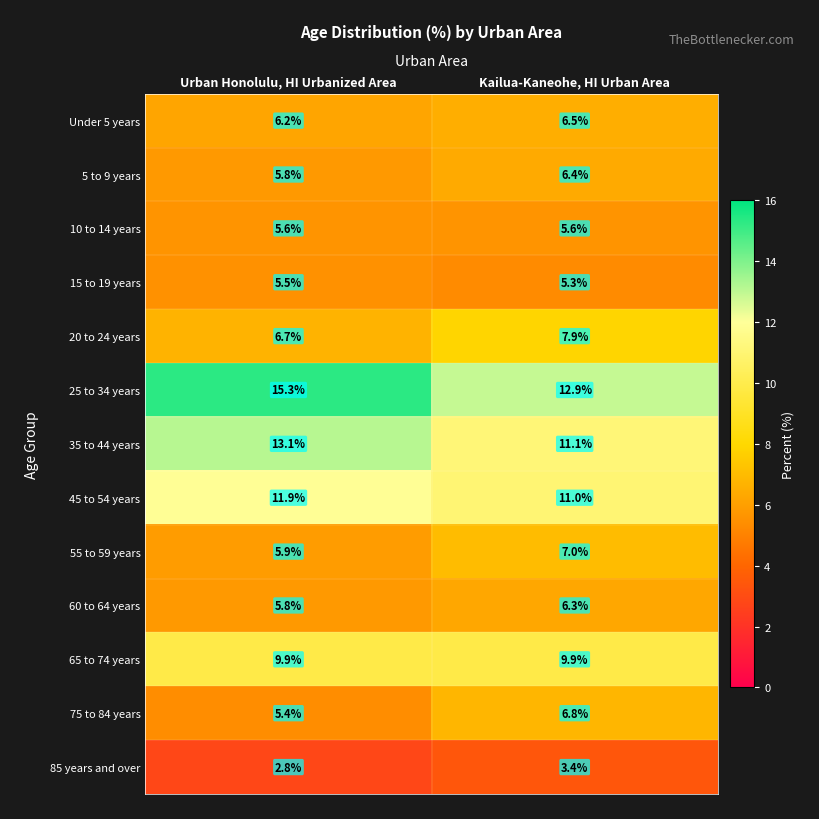

What is the difference between the maximum and minimum values in the 25 to 34 years series?

2.4